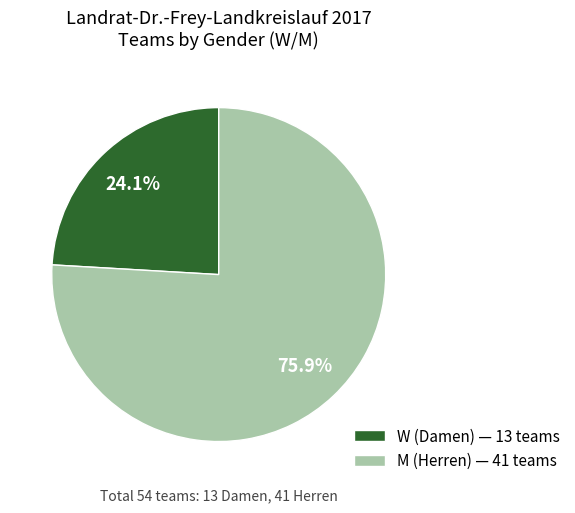

True or false: W accounts for 37% of the total.

False